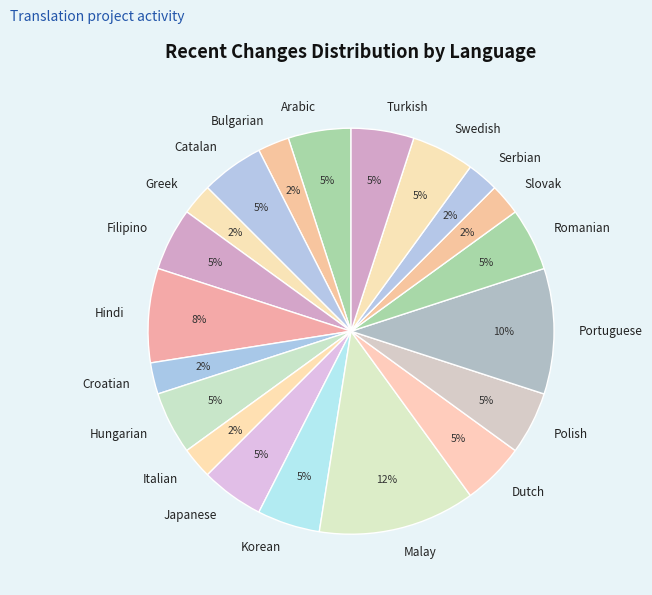

What is the largest slice in the pie chart?

Malay